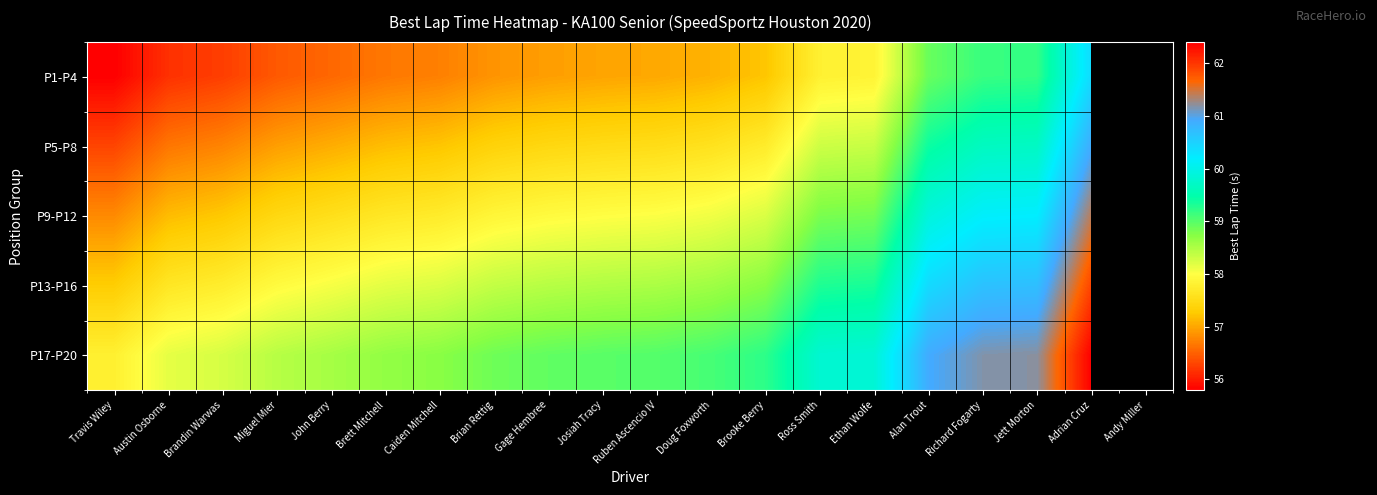

The P5-P8 series shows 57.0 at John Berry. True or false?

True